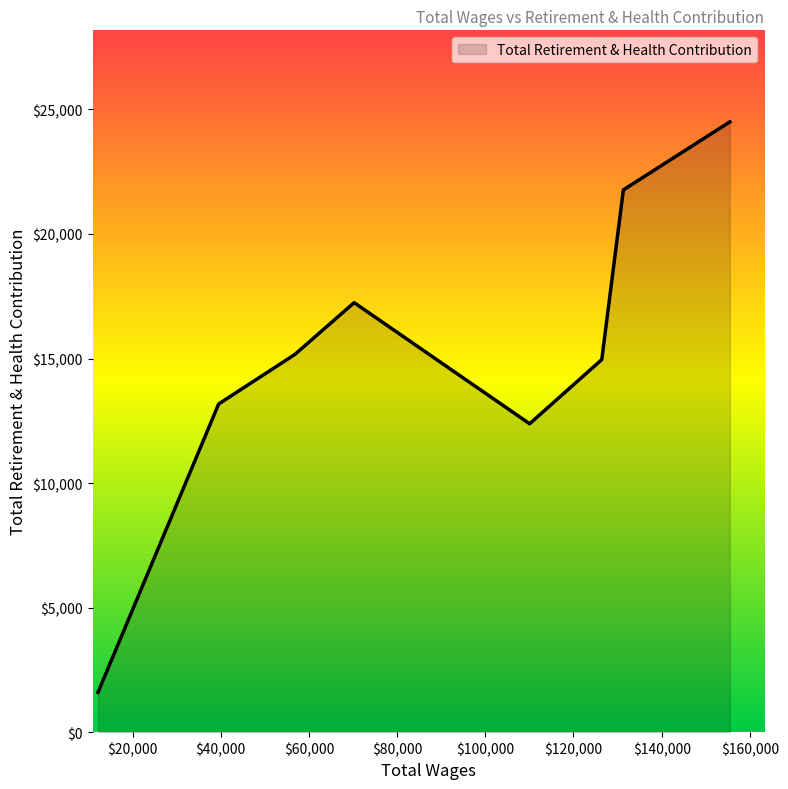

What is the minimum value shown in the chart?

1599